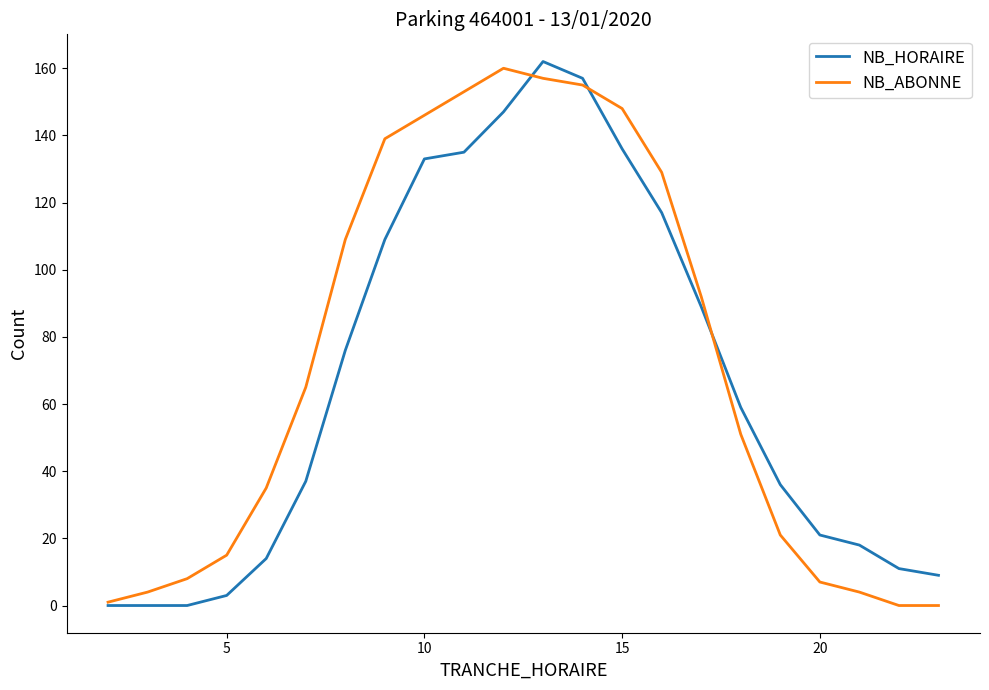

What is the highest value of the NB_HORAIRE series?

162